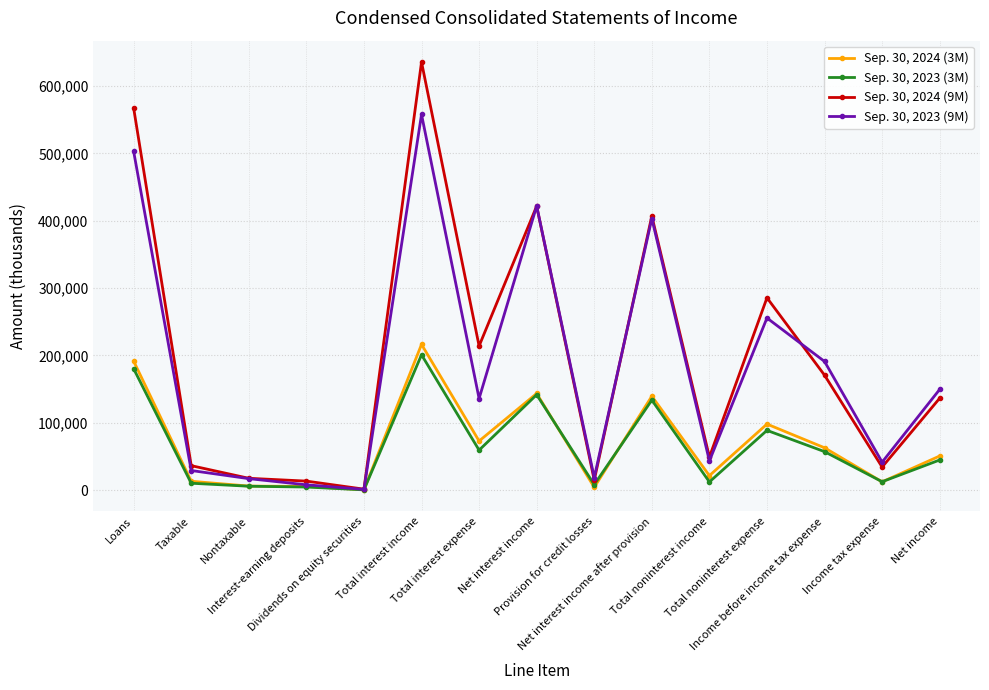

What is the total value across all series at Net income?

381212